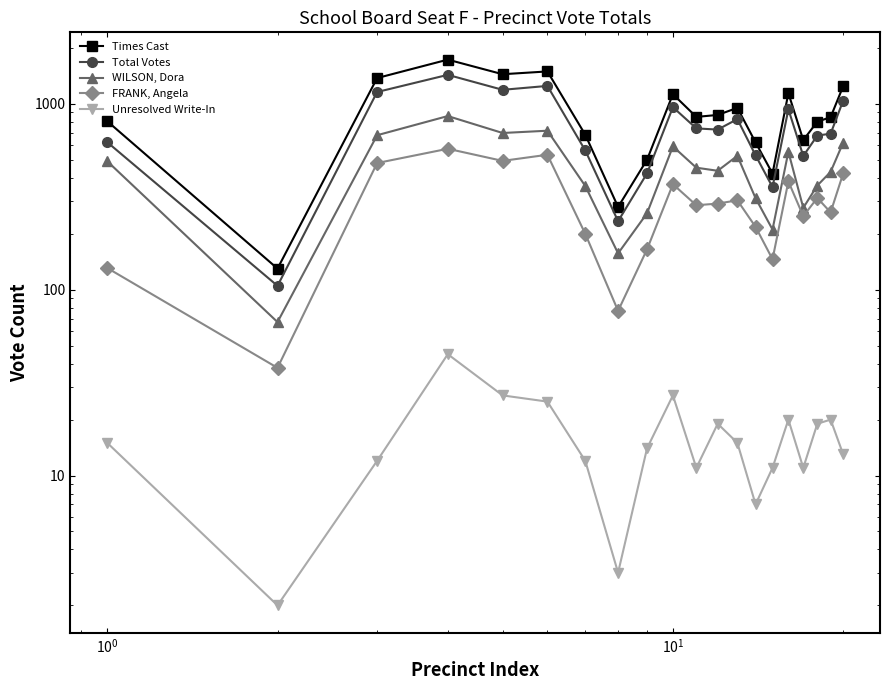

True or false: Total Votes and WILSON, Dora intersect in this chart.

False